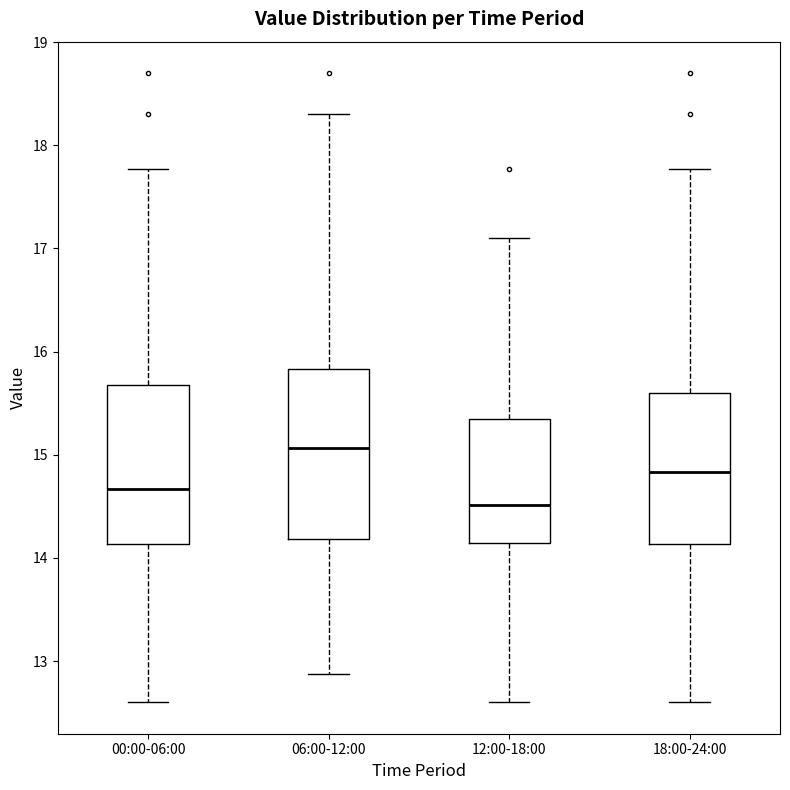

Which box has the lowest median line?

12:00-18:00